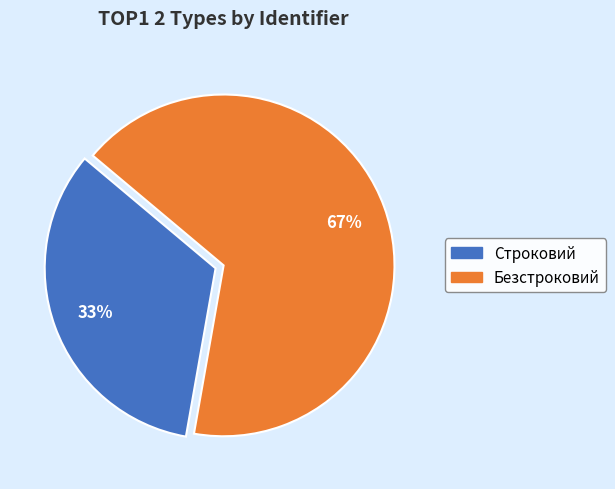

What percentage is the Безстроковий slice, to the nearest percent?

67%